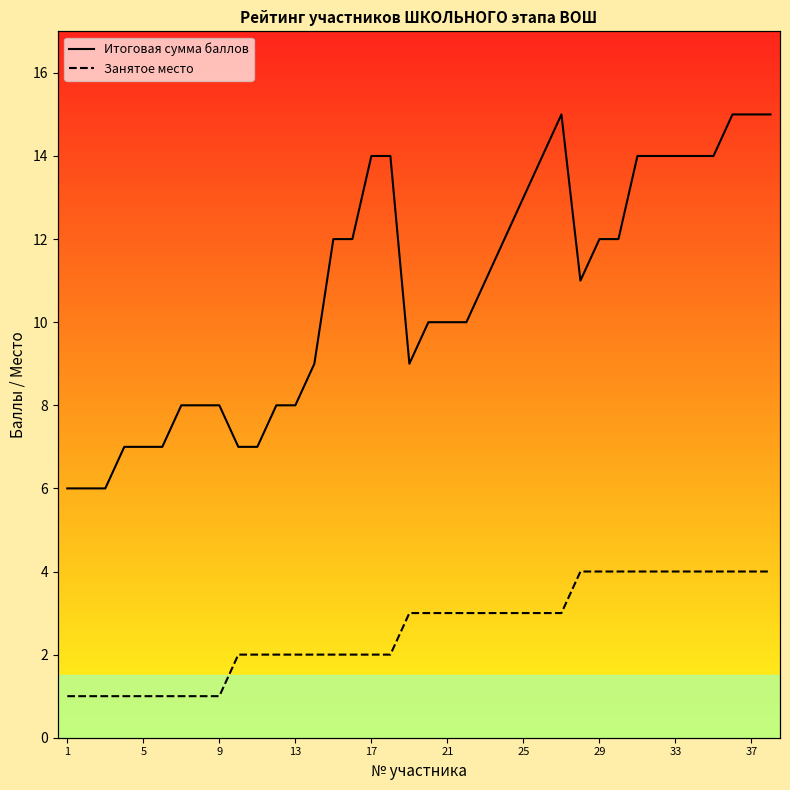

What is the maximum value for Итоговая сумма баллов?

15